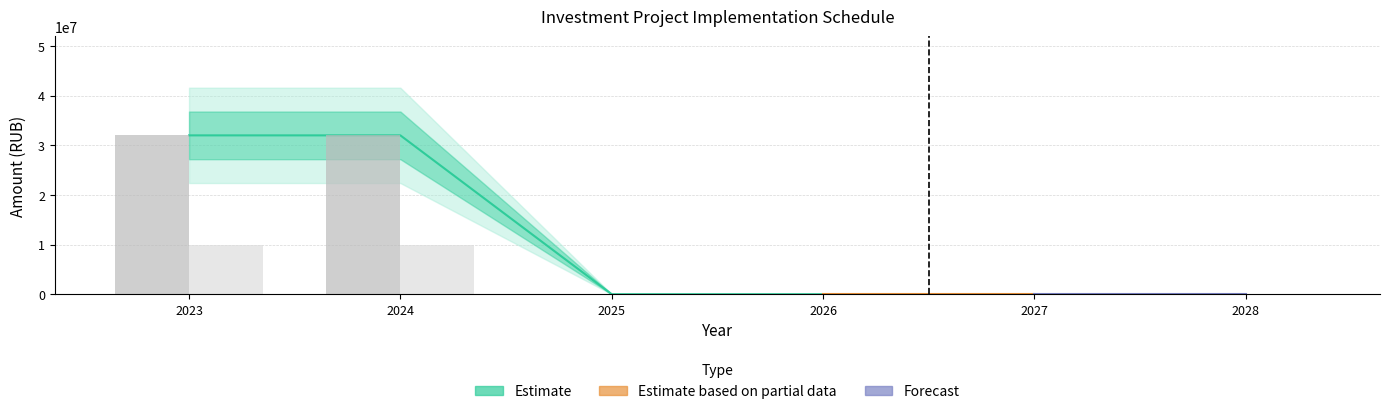

The value of Финансирование_план at 2027 is 0. True or false?

True